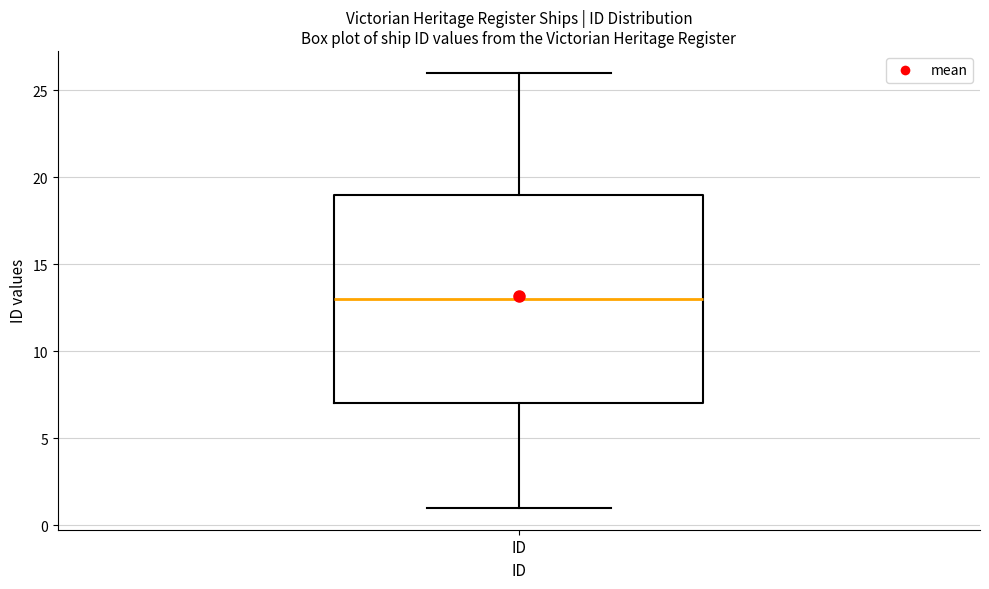

Transcribe this box plot: give where the median line is, the range the box spans, and where the two whiskers end, as read against the y-axis. The values are not printed on the chart, so give them approximately, as read against the axis.

median 13, box 7 to 19, whiskers 1 to 26